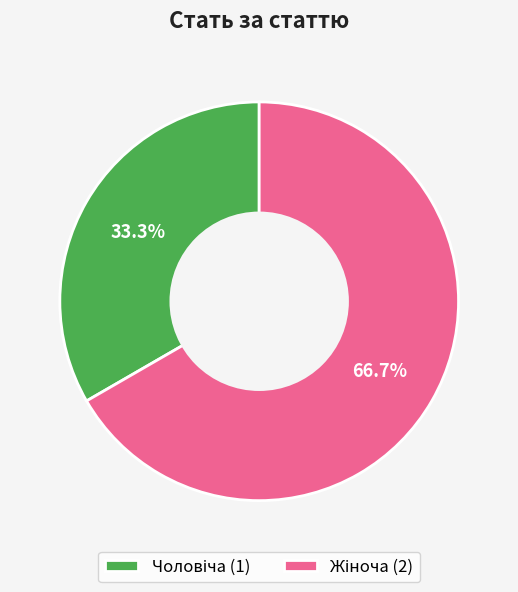

Is there a majority slice in this chart?

Yes